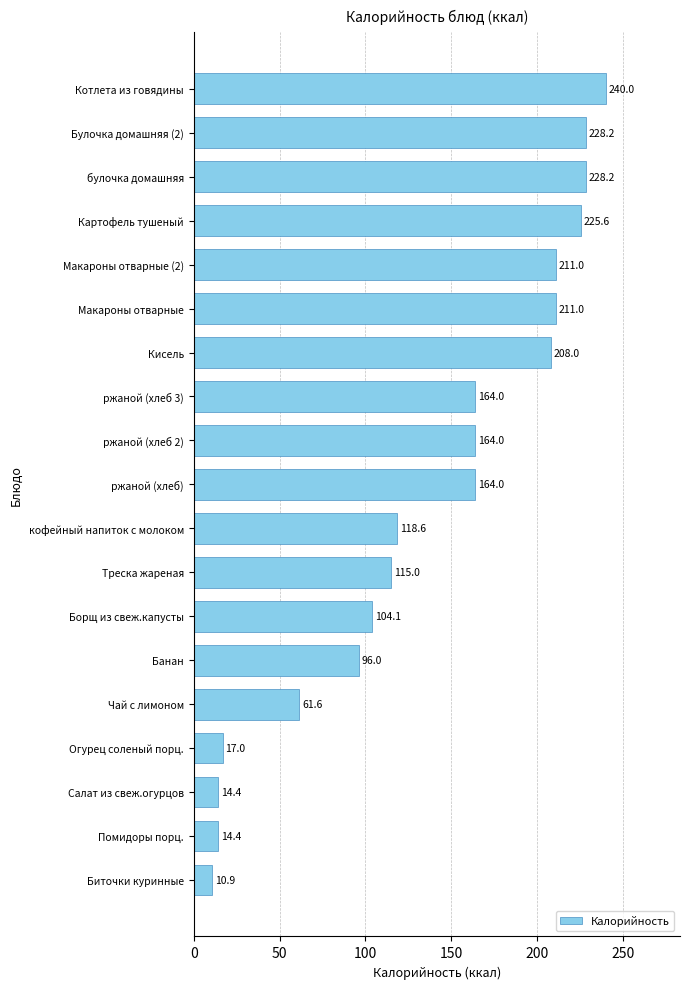

Which category has the highest value across all series?

Котлета из говядины